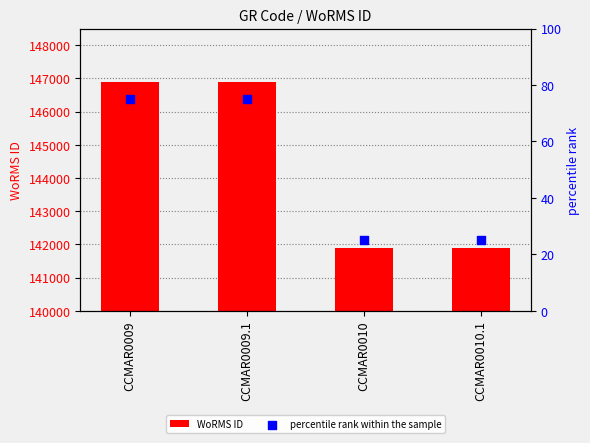

What is the total value across all series at CCMAR0010.1?

141932